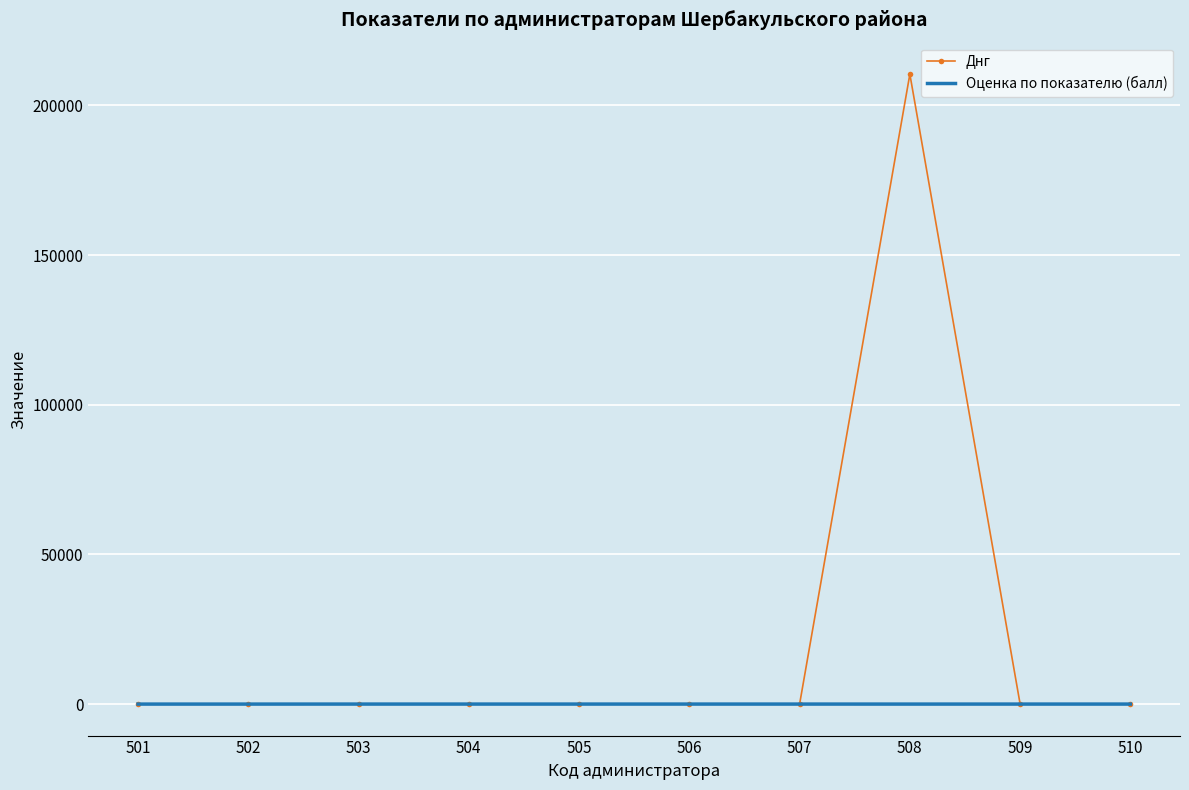

What are all the series names shown in the legend?

Днг, Оценка по показателю (балл)